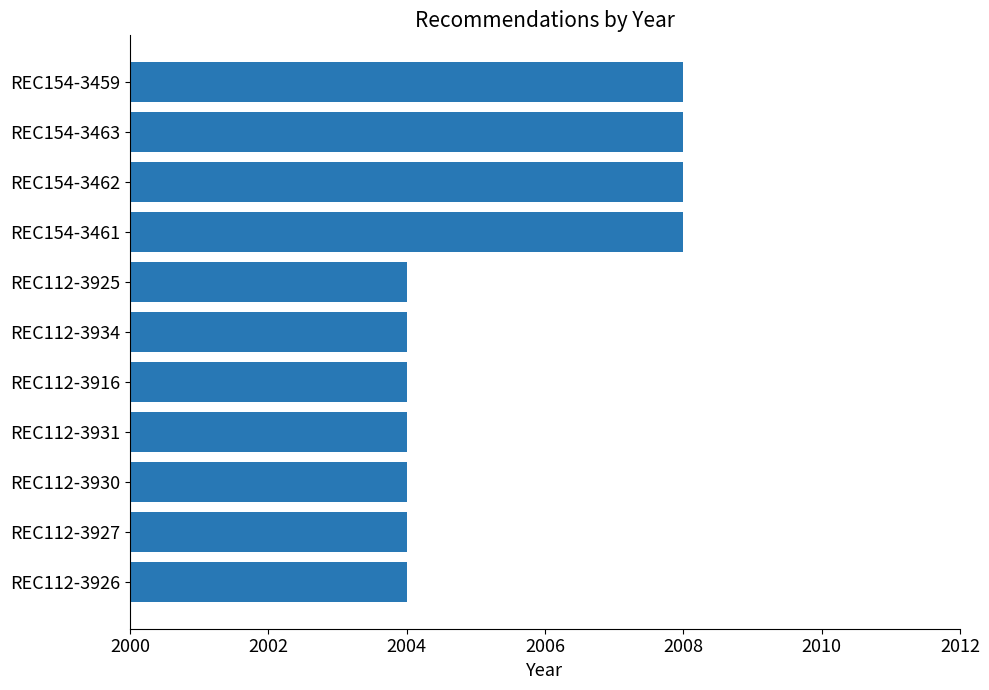

The chart shows a value of 1068 at REC112-3925. True or false?

False